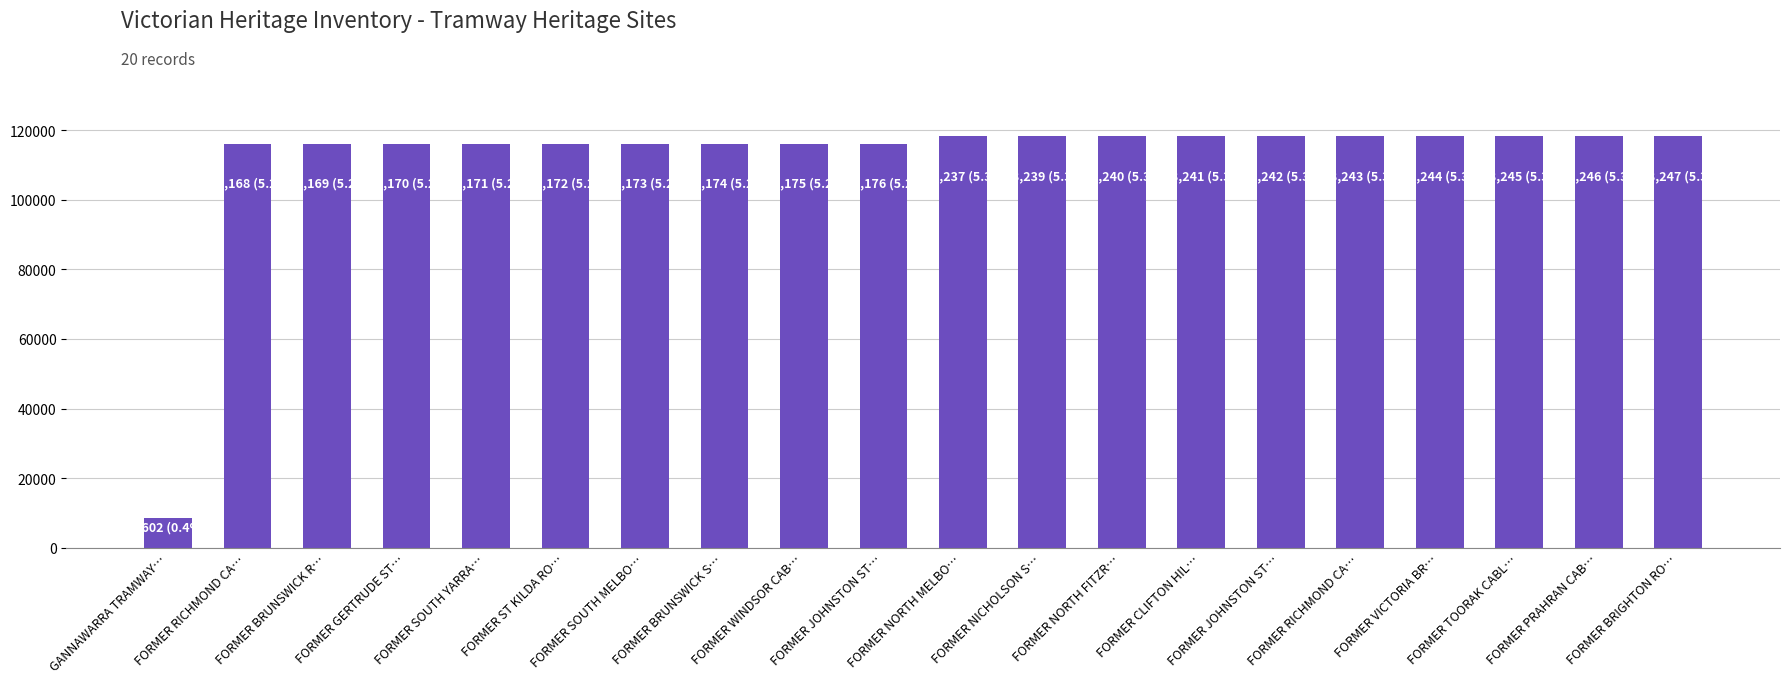

What is the difference between the maximum and second lowest values?

2079